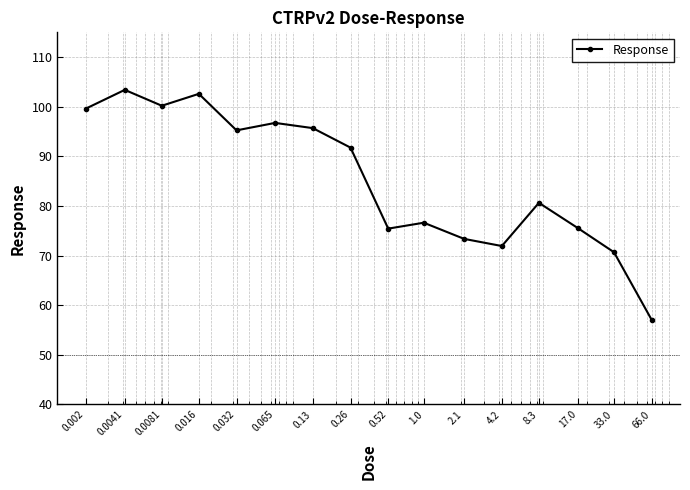

What is the value of the 4th point from the left?

102.6